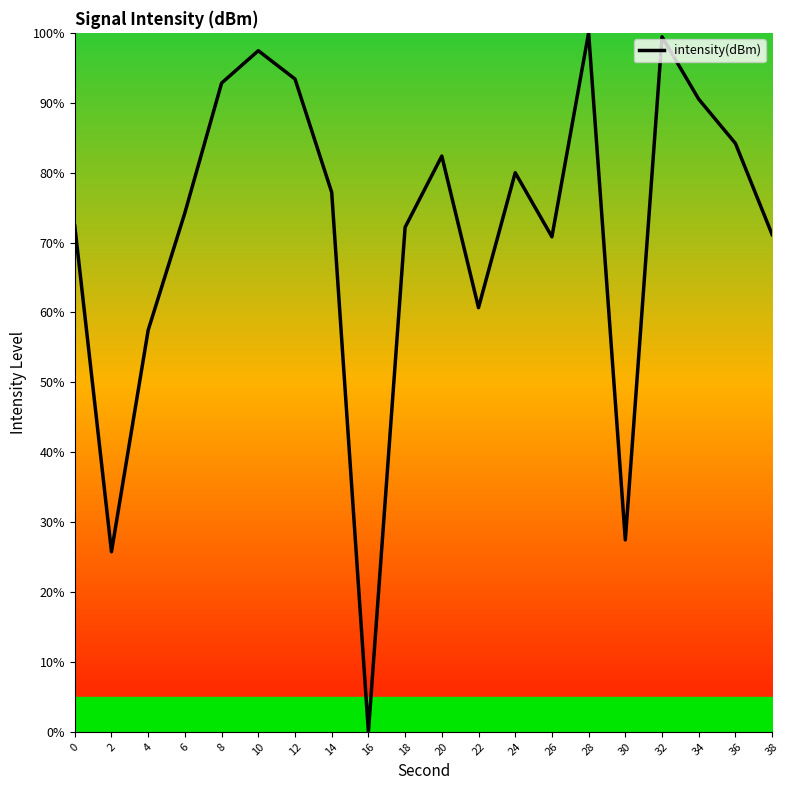

The value at 0 is 16.1. True or false?

False